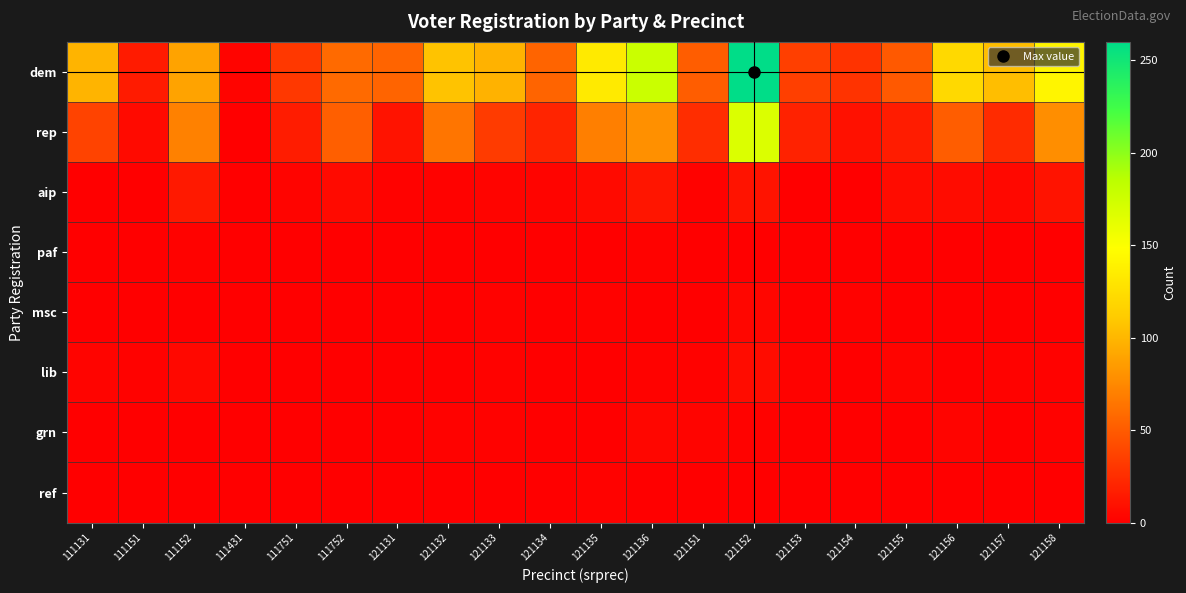

Reading left to right, extract all data points from this chart.

dem: 111131=99	111151=15	111152=89	111431=3	111751=31	111752=58	121131=55	121132=107	121133=98	121134=55	121135=134	121136=177	121151=51	121152=260	121153=35	121154=28	121155=49	121156=121	121157=104	121158=142
rep: 111131=37	111151=6	111152=71	111431=0	111751=16	111752=52	121131=11	121132=64	121133=33	121134=20	121135=70	121136=79	121151=25	121152=168	121153=19	121154=10	121155=16	121156=51	121157=24	121158=78
aip: 111131=1	111151=1	111152=14	111431=0	111751=3	111752=6	121131=2	121132=2	121133=3	121134=3	121135=6	121136=12	121151=2	121152=11	121153=0	121154=1	121155=7	121156=7	121157=5	121158=11
paf: 111131=0	111151=0	111152=2	111431=0	111751=0	111752=0	121131=0	121132=0	121133=0	121134=0	121135=0	121136=2	121151=1	121152=0	121153=0	121154=0	121155=0	121156=0	121157=0	121158=1
msc: 111131=1	111151=0	111152=0	111431=0	111751=0	111752=1	121131=1	121132=0	121133=2	121134=1	121135=2	121136=1	121151=0	121152=4	121153=0	121154=2	121155=1	121156=1	121157=1	121158=1
lib: 111131=3	111151=2	111152=5	111431=0	111751=1	111752=0	121131=0	121132=1	121133=2	121134=1	121135=1	121136=2	121151=2	121152=7	121153=2	121154=0	121155=3	121156=1	121157=2	121158=2
grn: 111131=0	111151=0	111152=1	111431=0	111751=1	111752=0	121131=1	121132=2	121133=2	121134=0	121135=1	121136=4	121151=3	121152=2	121153=1	121154=0	121155=1	121156=3	121157=0	121158=2
ref: 111131=1	111151=0	111152=0	111431=0	111751=1	111752=0	121131=0	121132=0	121133=0	121134=0	121135=2	121136=0	121151=0	121152=0	121153=0	121154=0	121155=0	121156=0	121157=0	121158=0